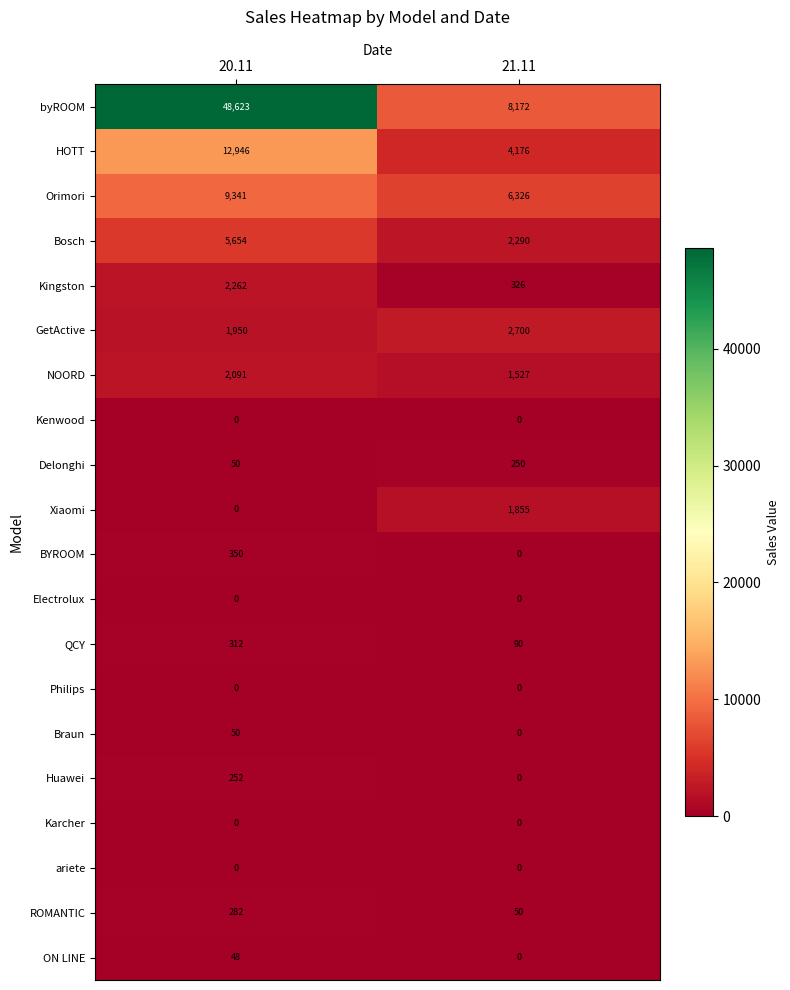

What is the maximum value shown in the chart?

48623